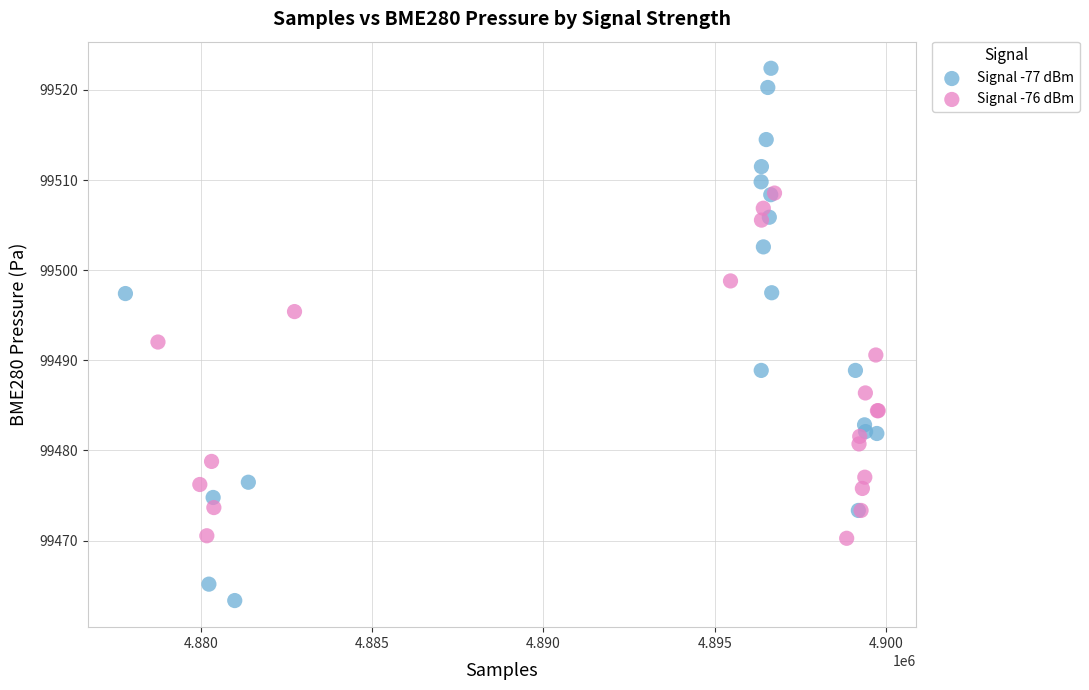

Which series has the largest Y range (max minus min)?

Signal -77 dBm